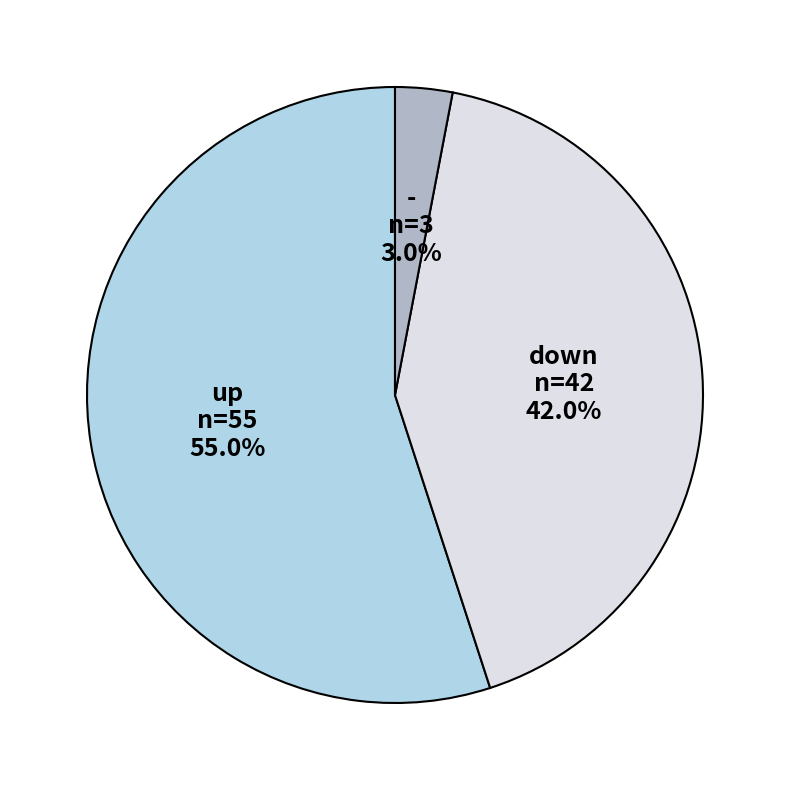

To the nearest percent, what is the combined percentage of - and up?

58%